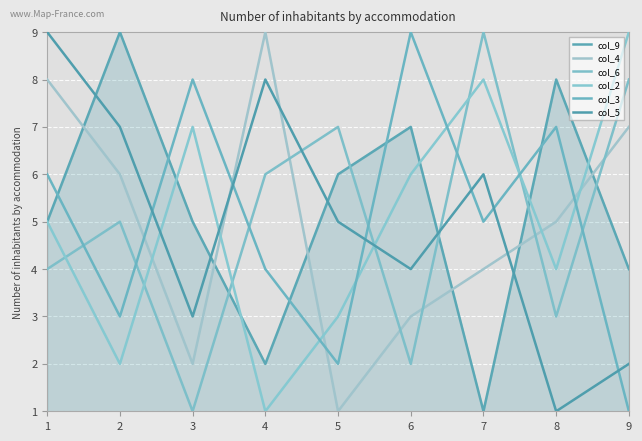

True or false: col_2 and col_5 cross at least once.

True